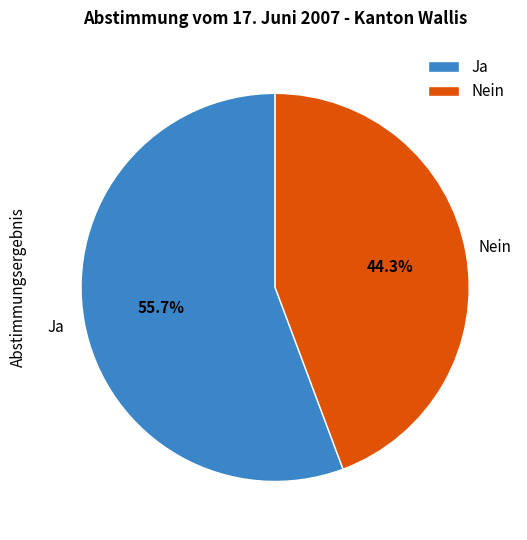

What percentage is the Ja slice, to the nearest percent?

56%